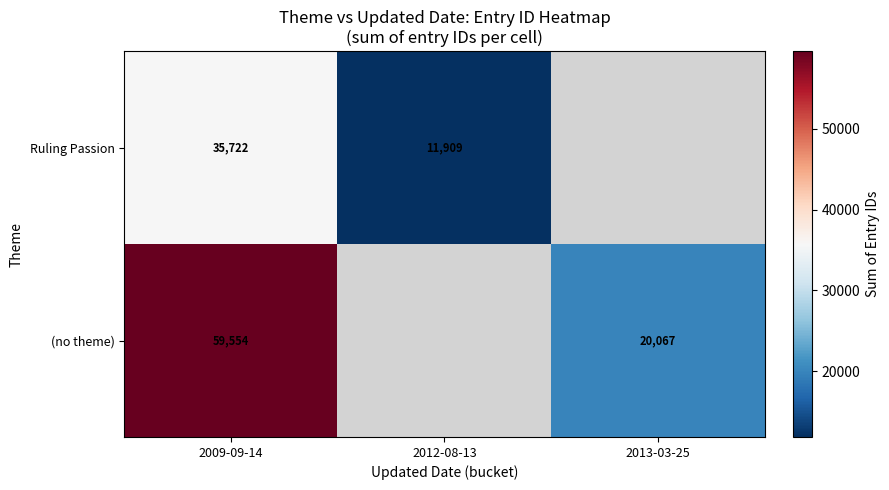

True or false: Ruling Passion has a value of 8040.1 at 2012-08-13.

False